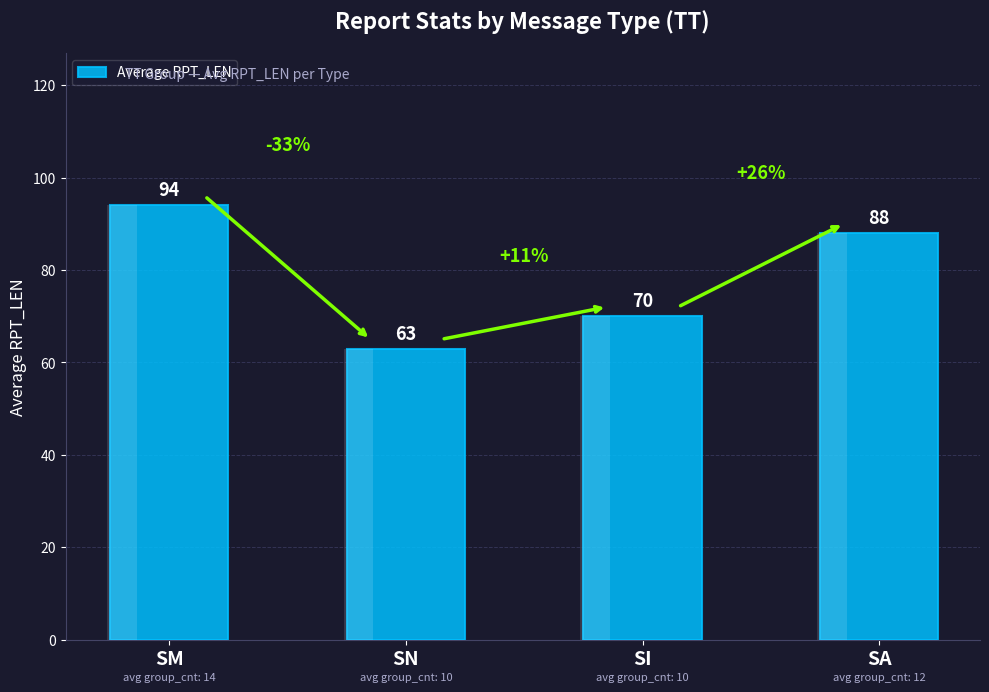

How many values are below 88?

2